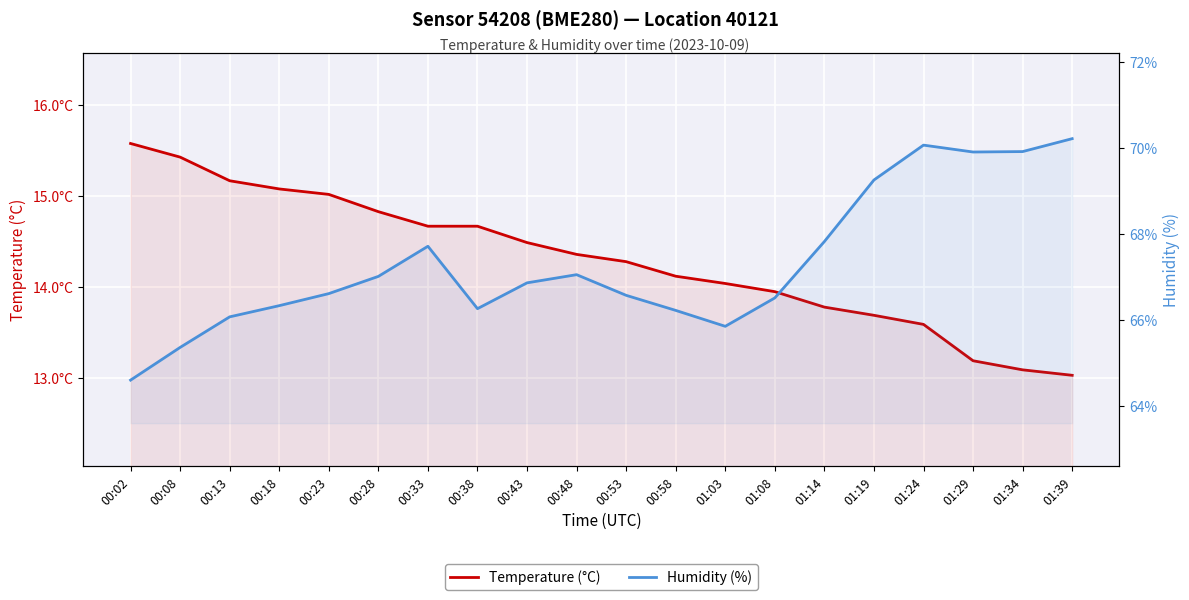

At how many categories does at least one series exceed 16?

20